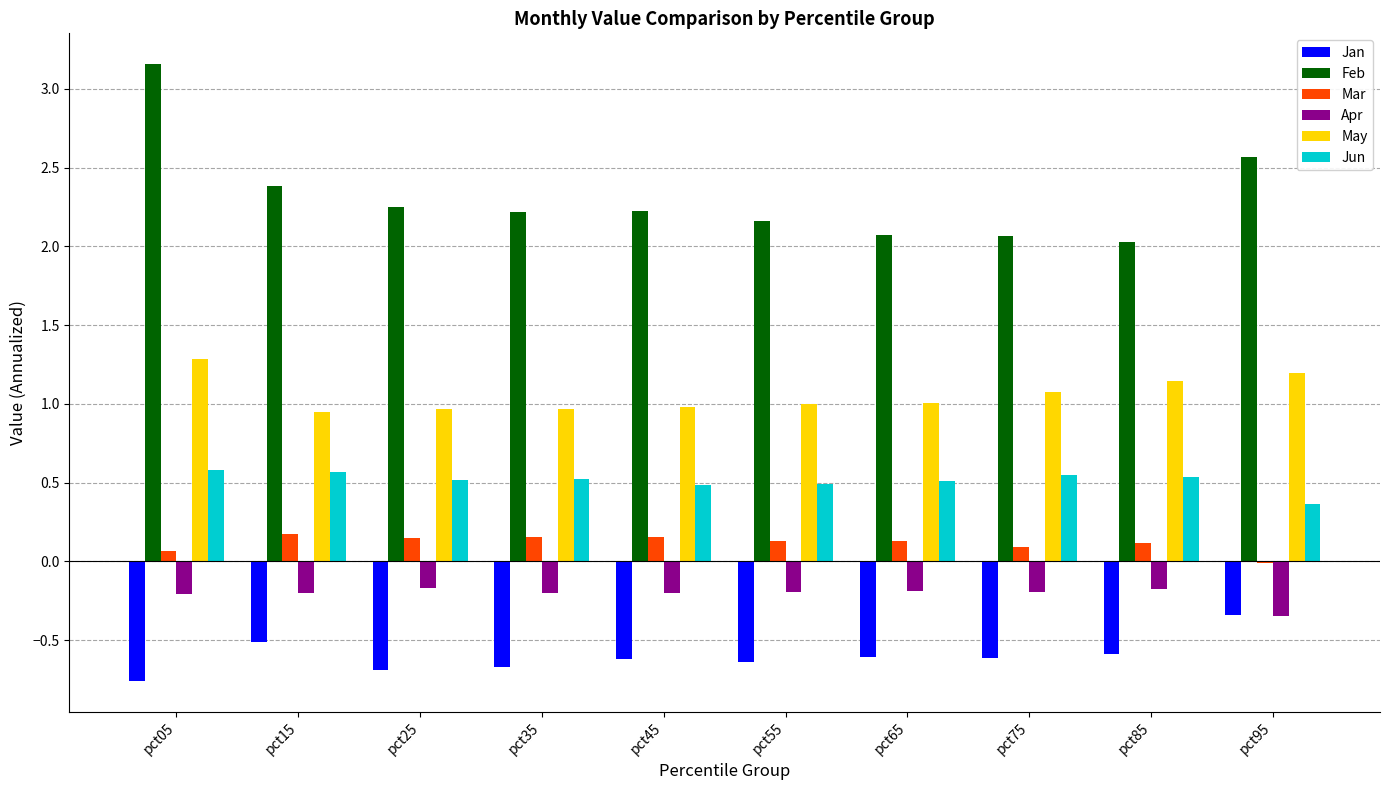

True or false: May has a value of 1.2 at pct95.

True